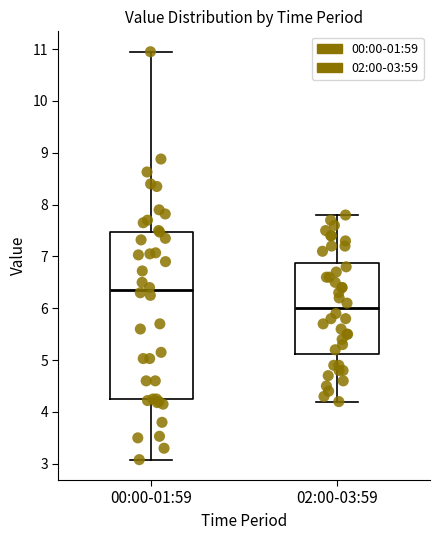

Which box has the highest median line?

00:00-01:59